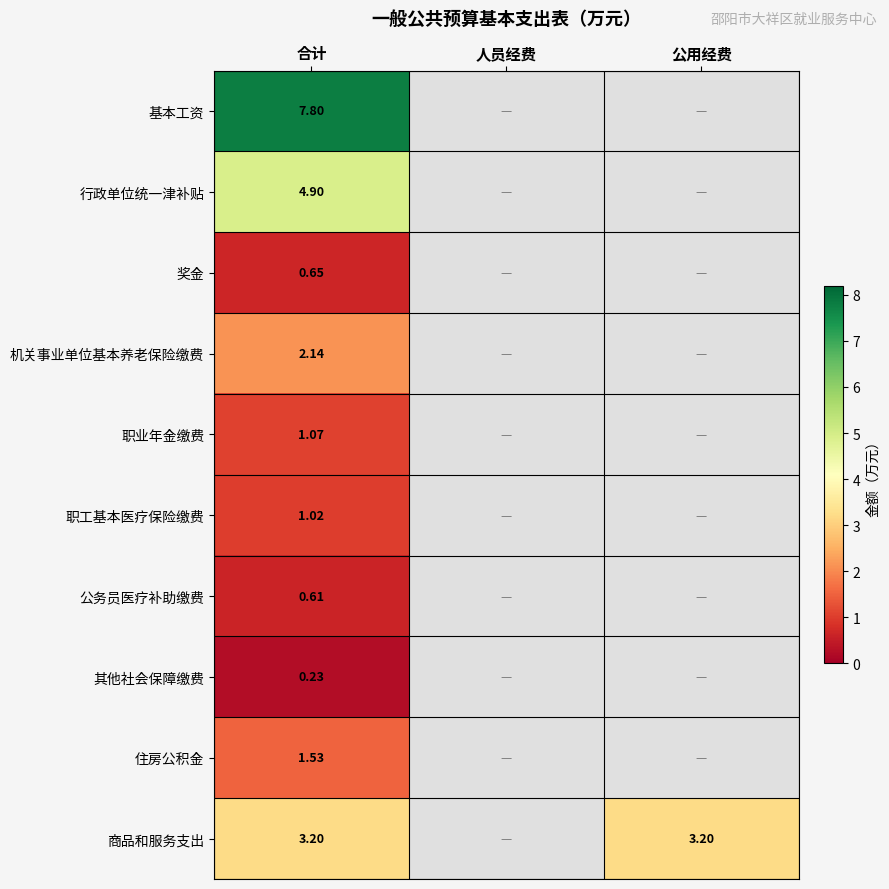

At how many categories does at least one series exceed 1?

2